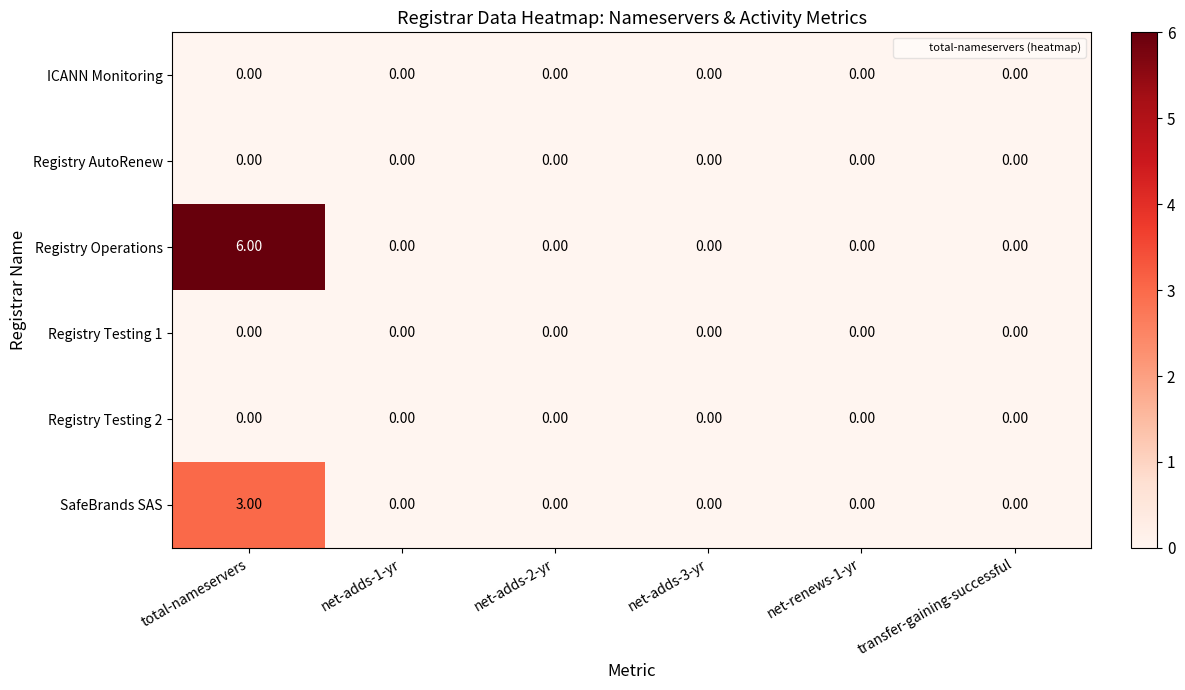

Which series changed the most between total-nameservers and net-renews-1-yr?

Registry Operations